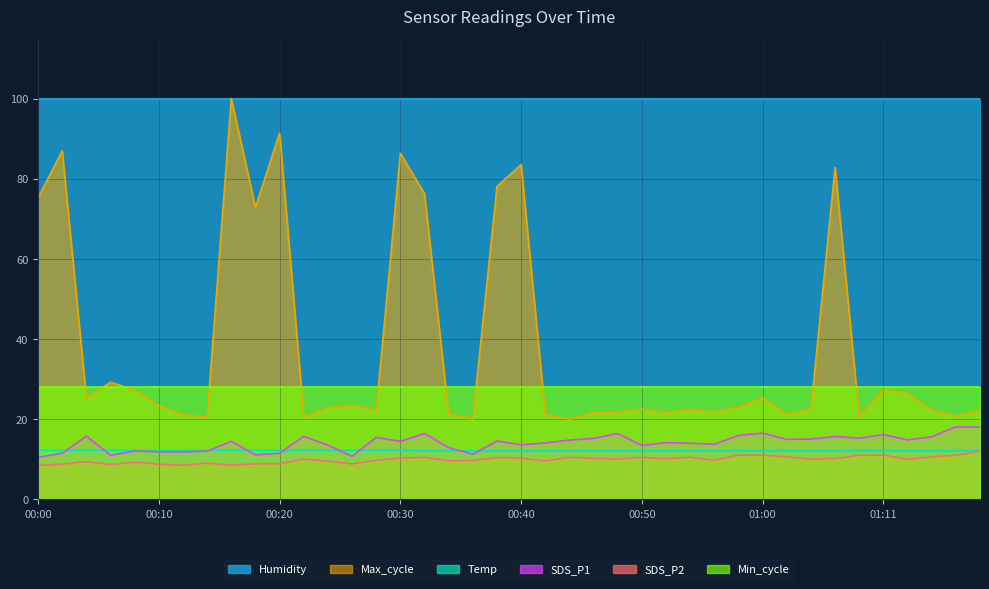

What is the total value across all series at 00:40?

247.4